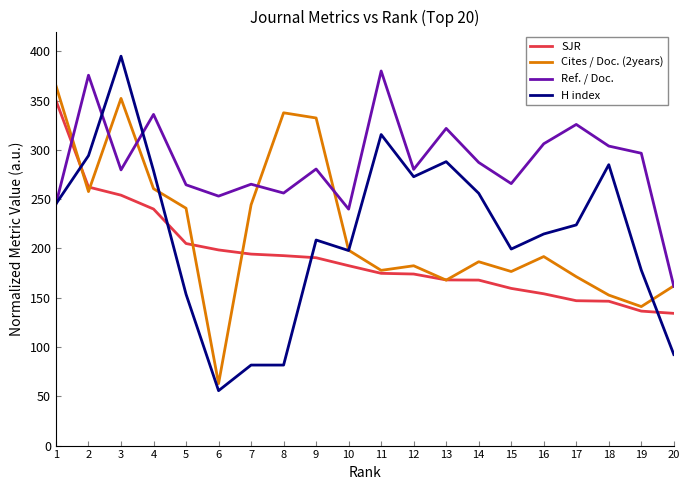

True or false: Cites / Doc. (2years) has a value of 312.4 at 15.

False